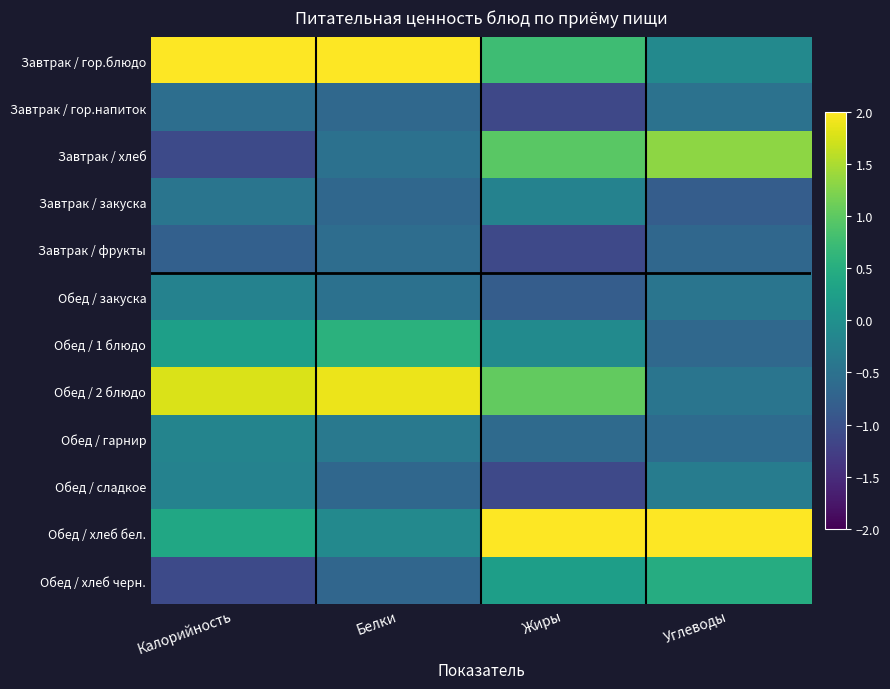

What is the greatest value displayed?

2.7